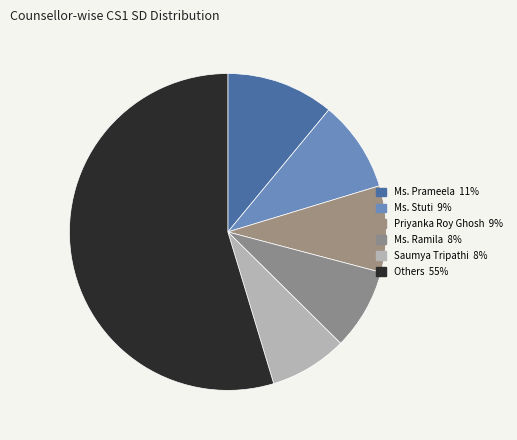

How many slices are in this pie chart?

6